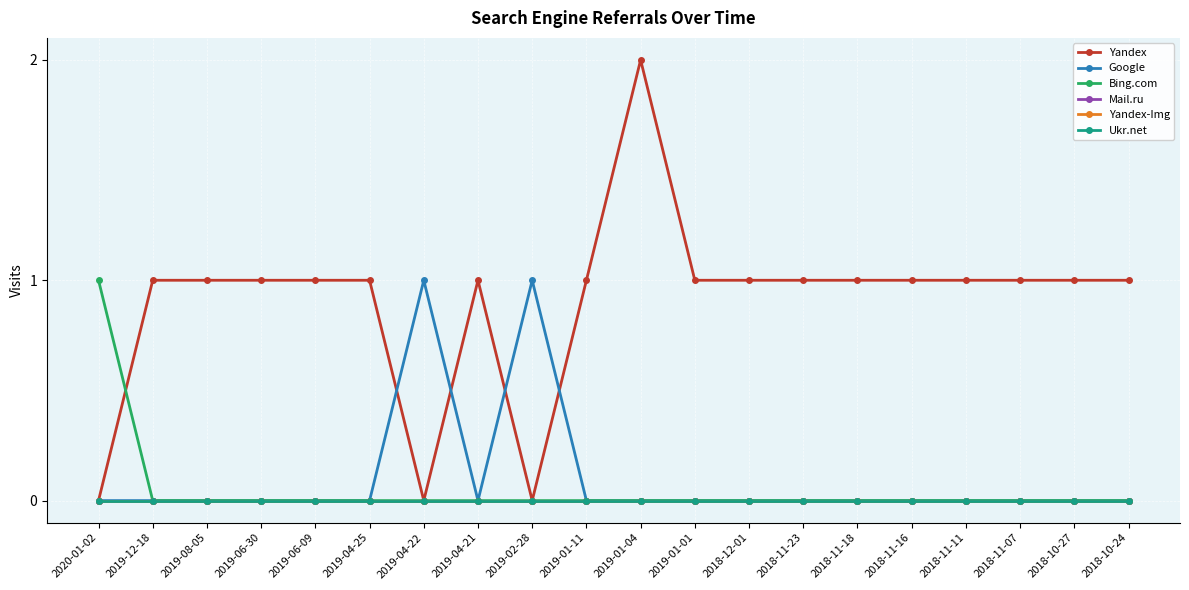

Reading left to right, transcribe all the data shown in this chart.

Yandex: 2020-01-02=0	2019-12-18=1	2019-08-05=1	2019-06-30=1	2019-06-09=1	2019-04-25=1	2019-04-22=0	2019-04-21=1	2019-02-28=0	2019-01-11=1	2019-01-04=2	2019-01-01=1	2018-12-01=1	2018-11-23=1	2018-11-18=1	2018-11-16=1	2018-11-11=1	2018-11-07=1	2018-10-27=1	2018-10-24=1
Google: 2020-01-02=0	2019-12-18=0	2019-08-05=0	2019-06-30=0	2019-06-09=0	2019-04-25=0	2019-04-22=1	2019-04-21=0	2019-02-28=1	2019-01-11=0	2019-01-04=0	2019-01-01=0	2018-12-01=0	2018-11-23=0	2018-11-18=0	2018-11-16=0	2018-11-11=0	2018-11-07=0	2018-10-27=0	2018-10-24=0
Bing.com: 2020-01-02=1	2019-12-18=0	2019-08-05=0	2019-06-30=0	2019-06-09=0	2019-04-25=0	2019-04-22=0	2019-04-21=0	2019-02-28=0	2019-01-11=0	2019-01-04=0	2019-01-01=0	2018-12-01=0	2018-11-23=0	2018-11-18=0	2018-11-16=0	2018-11-11=0	2018-11-07=0	2018-10-27=0	2018-10-24=0
Mail.ru: 2020-01-02=0	2019-12-18=0	2019-08-05=0	2019-06-30=0	2019-06-09=0	2019-04-25=0	2019-04-22=0	2019-04-21=0	2019-02-28=0	2019-01-11=0	2019-01-04=0	2019-01-01=0	2018-12-01=0	2018-11-23=0	2018-11-18=0	2018-11-16=0	2018-11-11=0	2018-11-07=0	2018-10-27=0	2018-10-24=0
Yandex-Img: 2020-01-02=0	2019-12-18=0	2019-08-05=0	2019-06-30=0	2019-06-09=0	2019-04-25=0	2019-04-22=0	2019-04-21=0	2019-02-28=0	2019-01-11=0	2019-01-04=0	2019-01-01=0	2018-12-01=0	2018-11-23=0	2018-11-18=0	2018-11-16=0	2018-11-11=0	2018-11-07=0	2018-10-27=0	2018-10-24=0
Ukr.net: 2020-01-02=0	2019-12-18=0	2019-08-05=0	2019-06-30=0	2019-06-09=0	2019-04-25=0	2019-04-22=0	2019-04-21=0	2019-02-28=0	2019-01-11=0	2019-01-04=0	2019-01-01=0	2018-12-01=0	2018-11-23=0	2018-11-18=0	2018-11-16=0	2018-11-11=0	2018-11-07=0	2018-10-27=0	2018-10-24=0